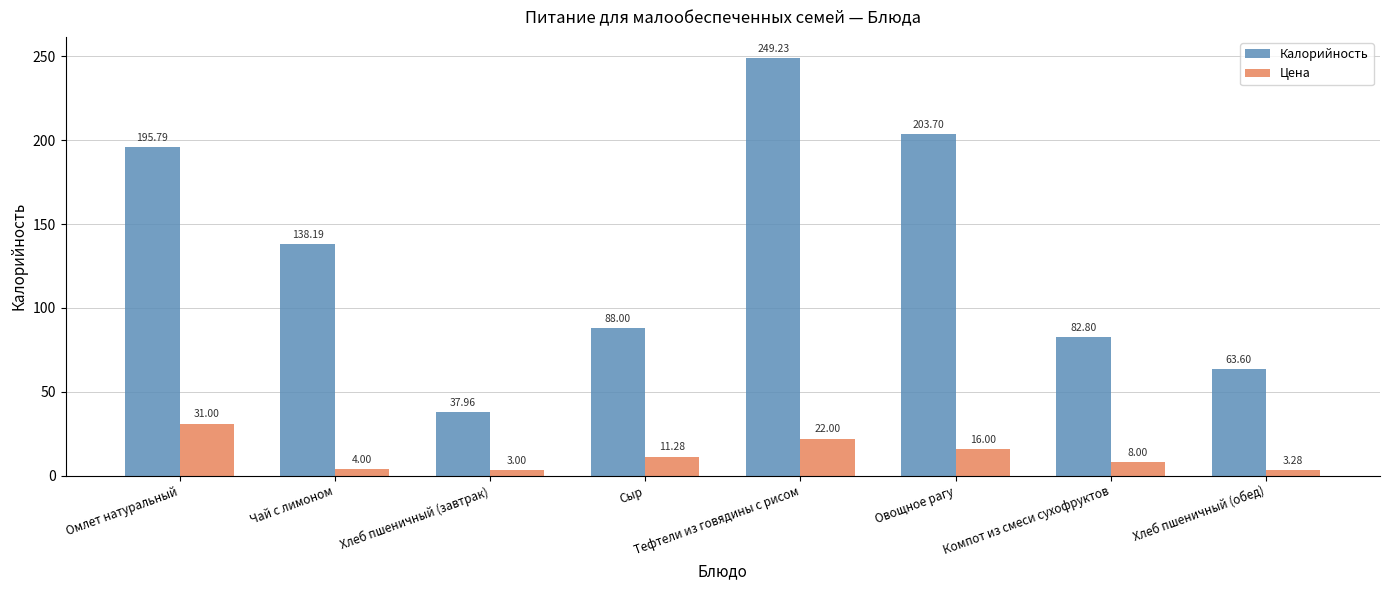

At which label does Калорийность reach its minimum?

Хлеб пшеничный (завтрак)